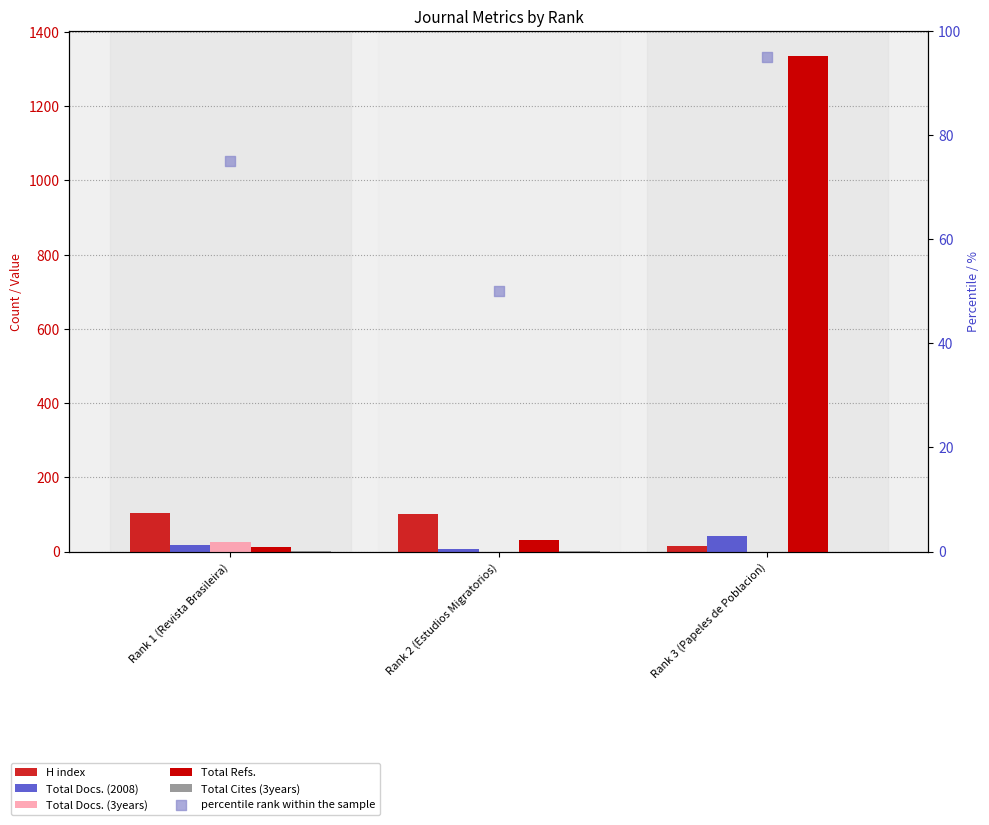

What are all the series names shown in the legend?

H index, Total Docs. (2008), Total Docs. (3years), Total Refs., Total Cites (3years), percentile rank within the sample